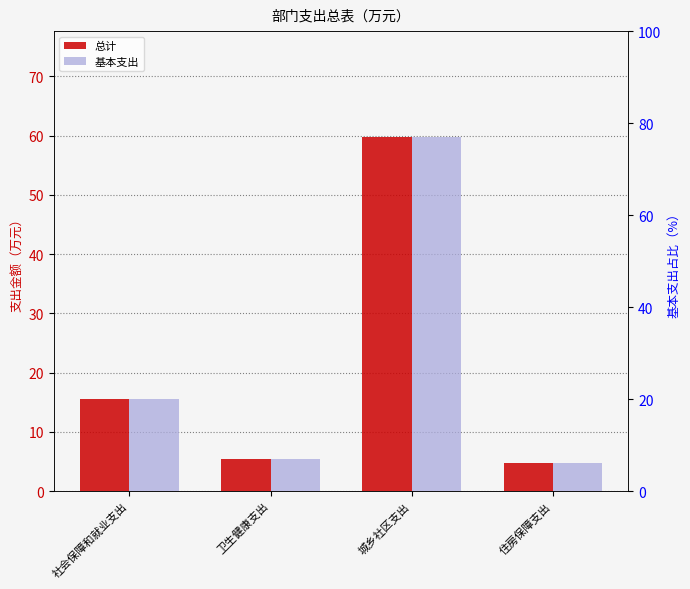

How many groups of bars are there?

4